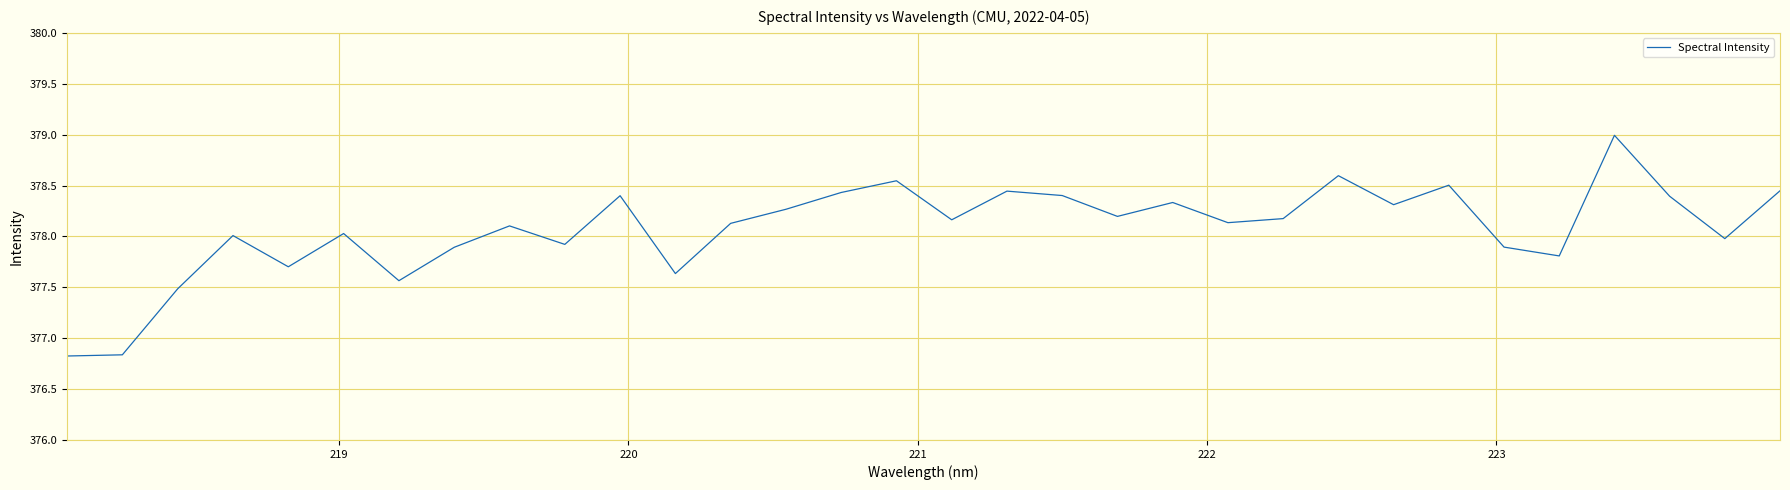

What is the difference between the maximum and minimum values?

2.2